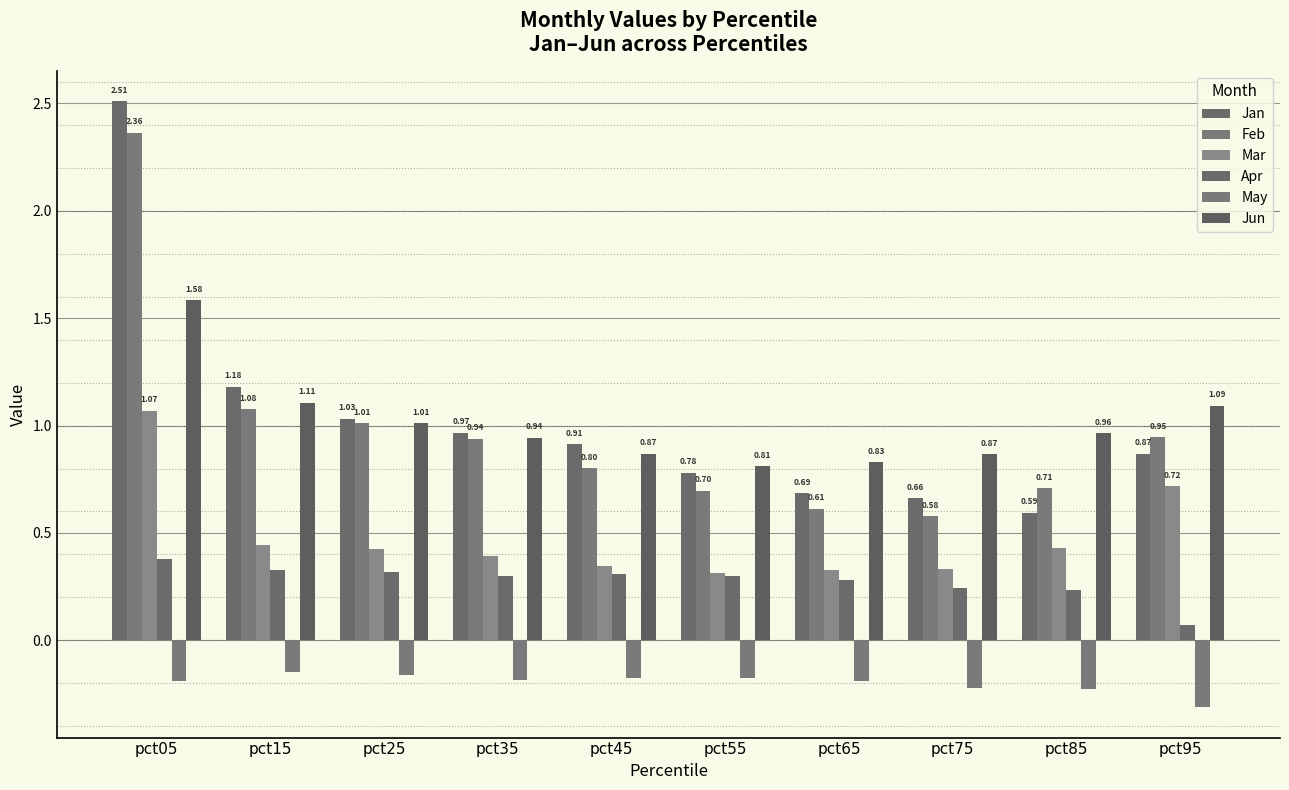

Is it true that Mar equals 0.3 at pct45?

True